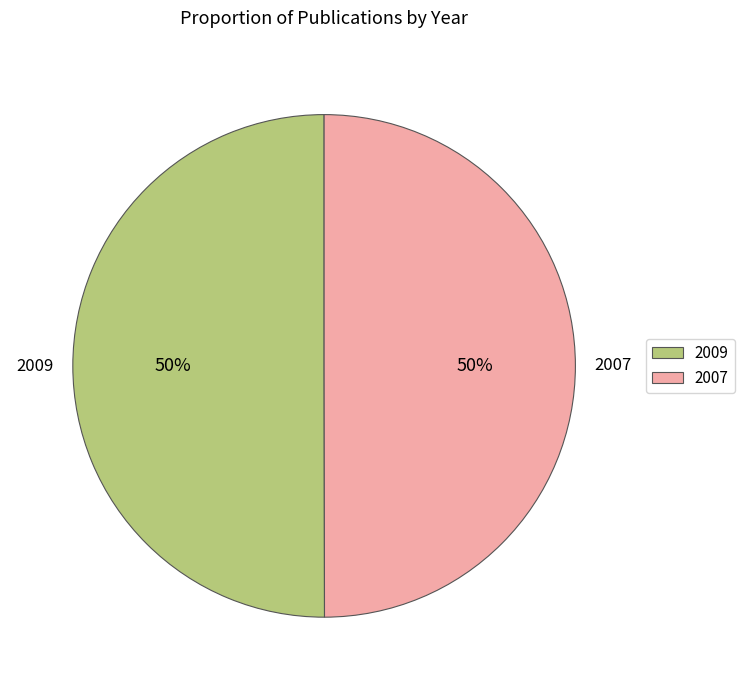

To the nearest percent, what percentage of the pie is 2007?

50%